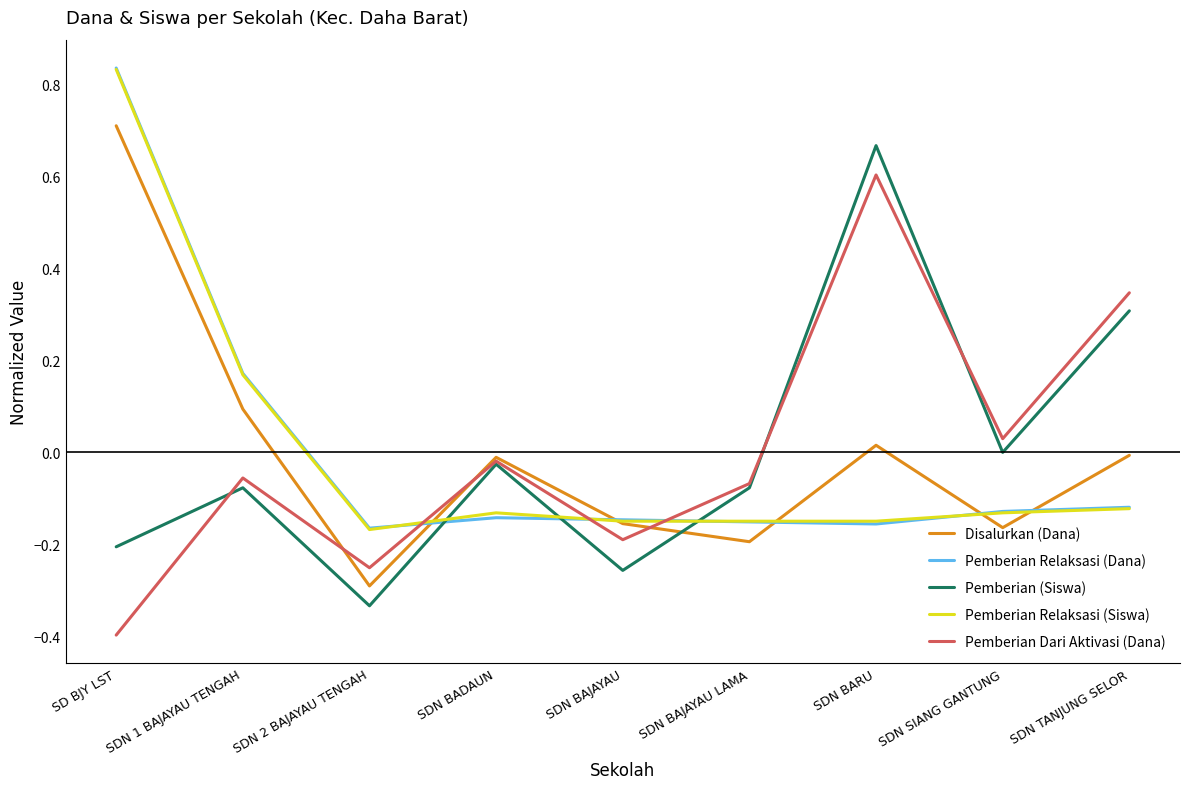

What is the total value across all series at SD BJY LST?

1.8